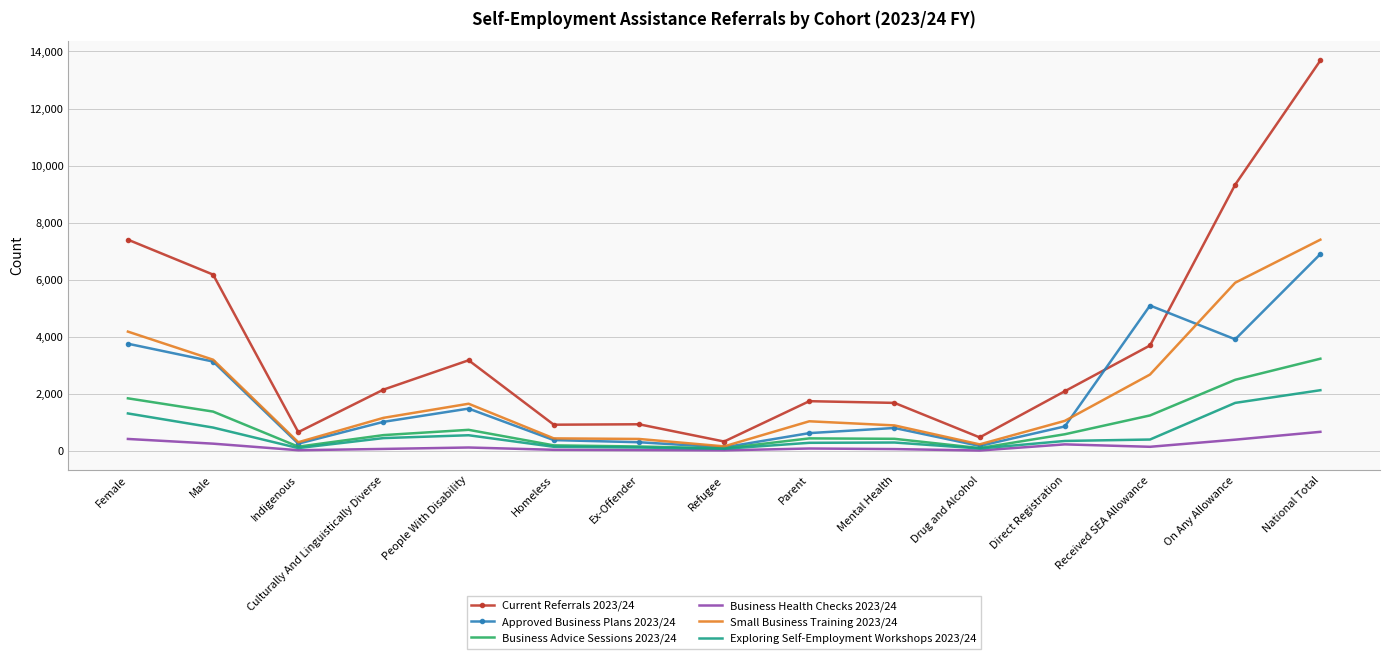

At which label does Current Referrals 2023/24 reach its peak?

National Total